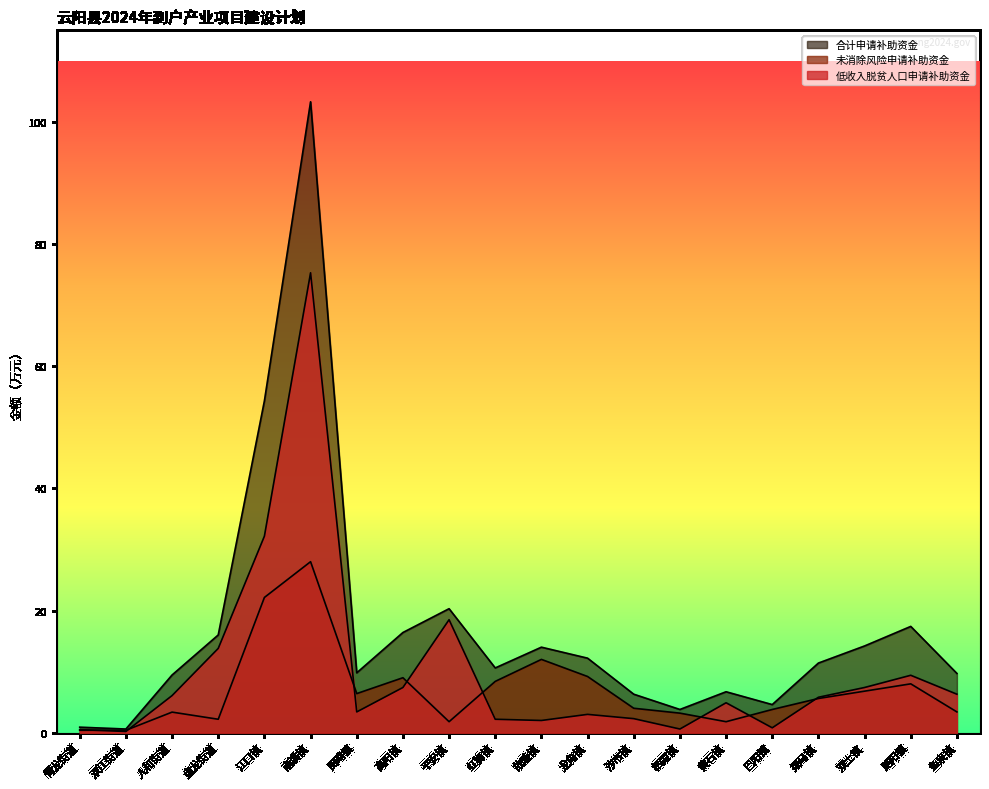

At which label does 未消除风险申请补助资金 reach its peak?

南溪镇